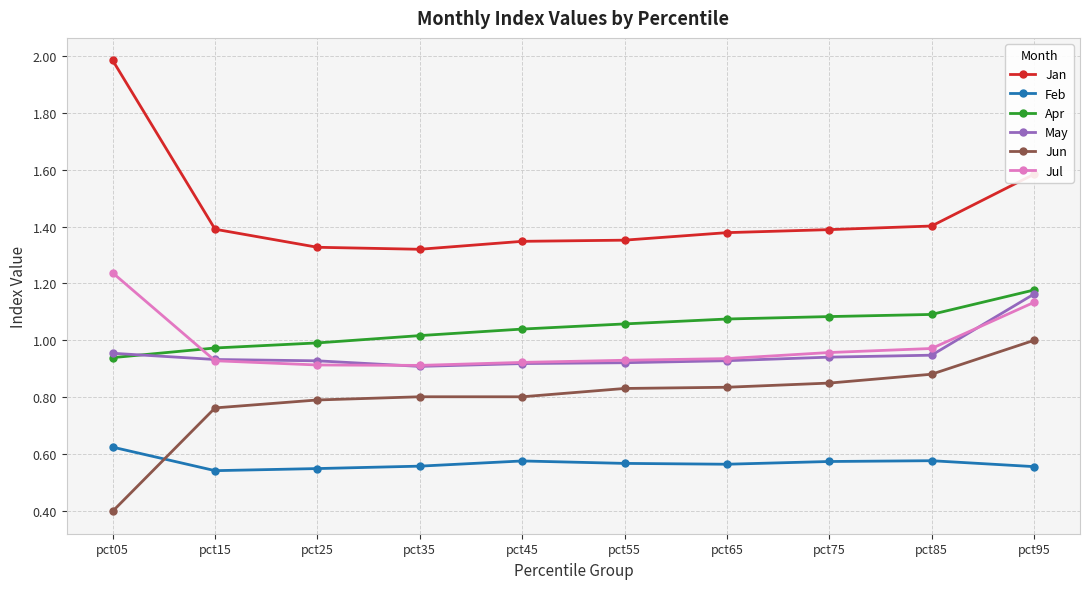

What is the total value across all series at pct15?

5.5